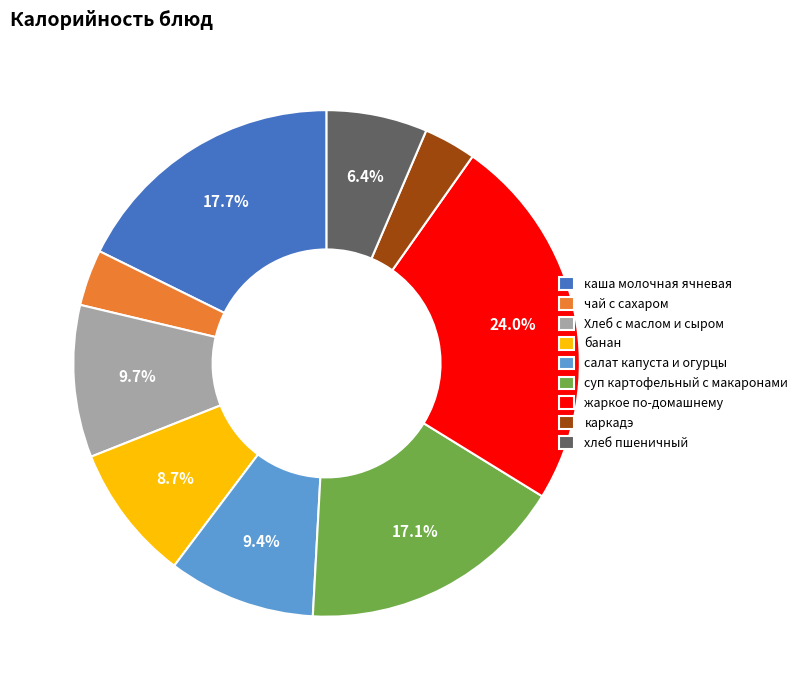

Which slice is the largest?

жаркое по-домашнему